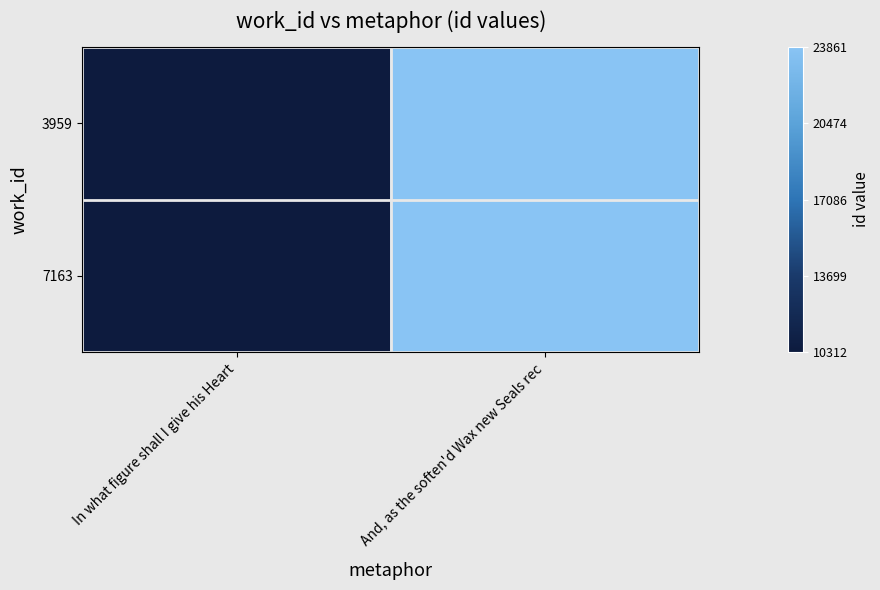

Reading left to right, list all the values displayed in this chart.

3959: In what figure shall I give his Heart=0	And, as the soften'd Wax new Seals rec=1
7163: In what figure shall I give his Heart=0	And, as the soften'd Wax new Seals rec=1